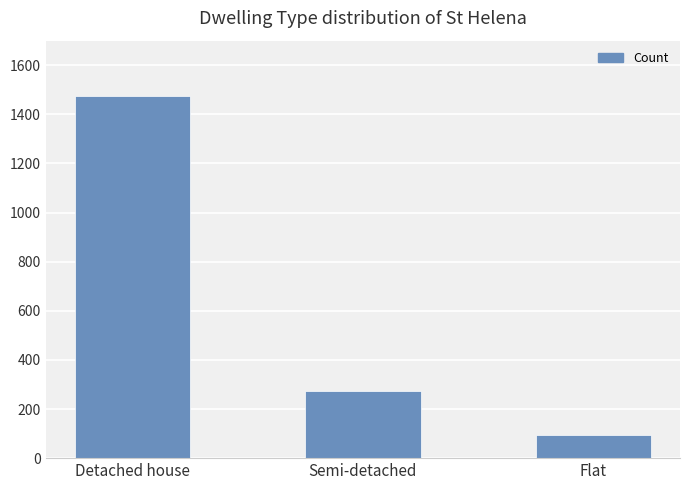

At which label does the data first exceed 275?

Detached house